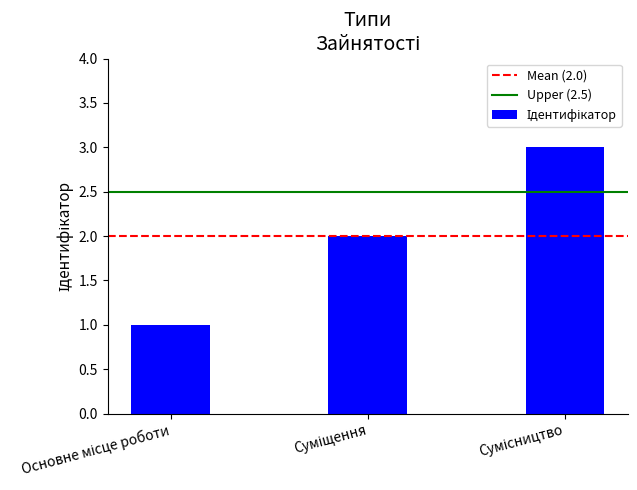

What is the sum of all values?

6